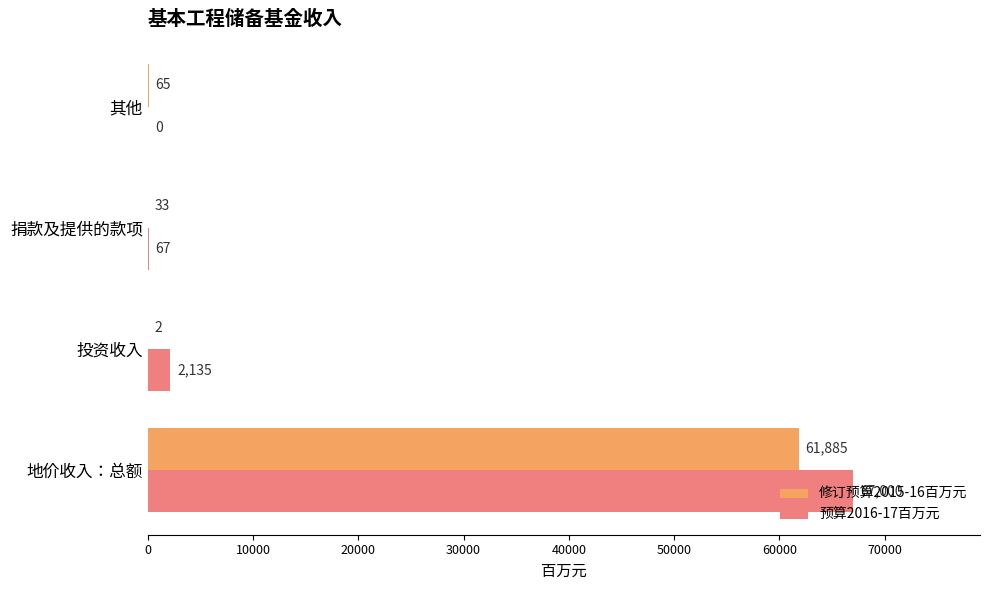

What is the sum of all 修订预算2015-16百万元 values?

61985